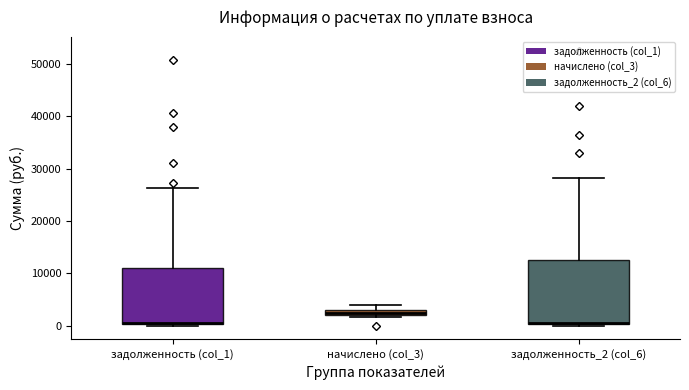

Comparing the boxes themselves (not the whiskers), which one is the tallest?

задолженность_2 (col_6)